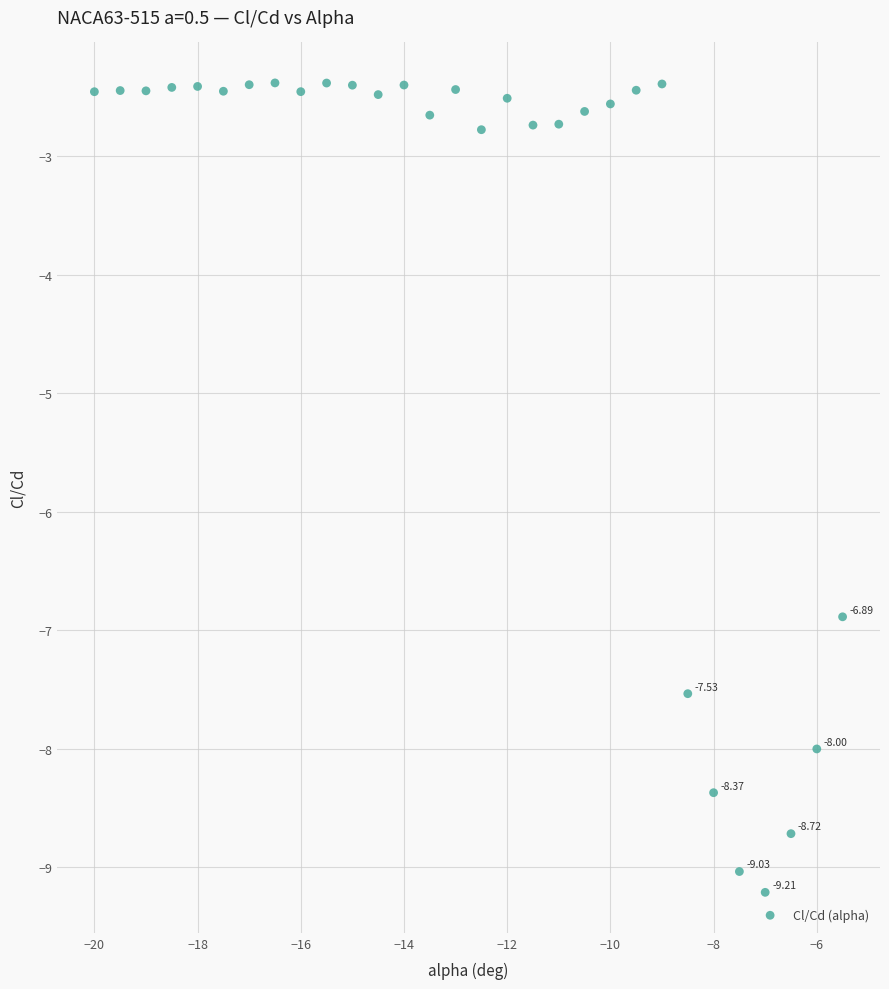

What is the range of X values (max minus min)?

14.5